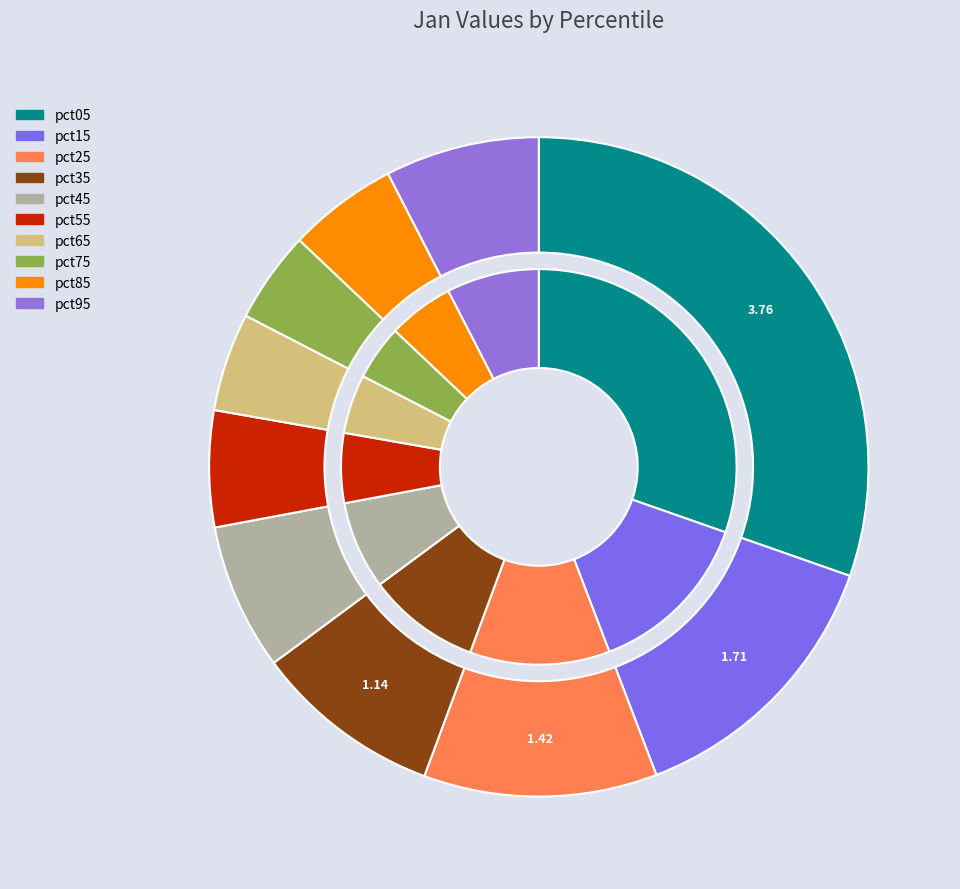

Is it true that pct15 is 6% of the pie?

False